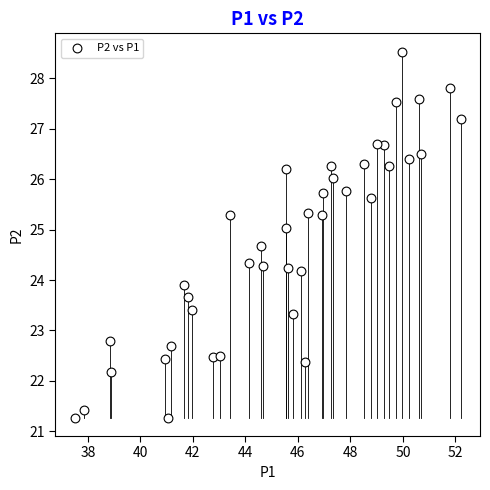

What is the range of X values (max minus min)?

14.7